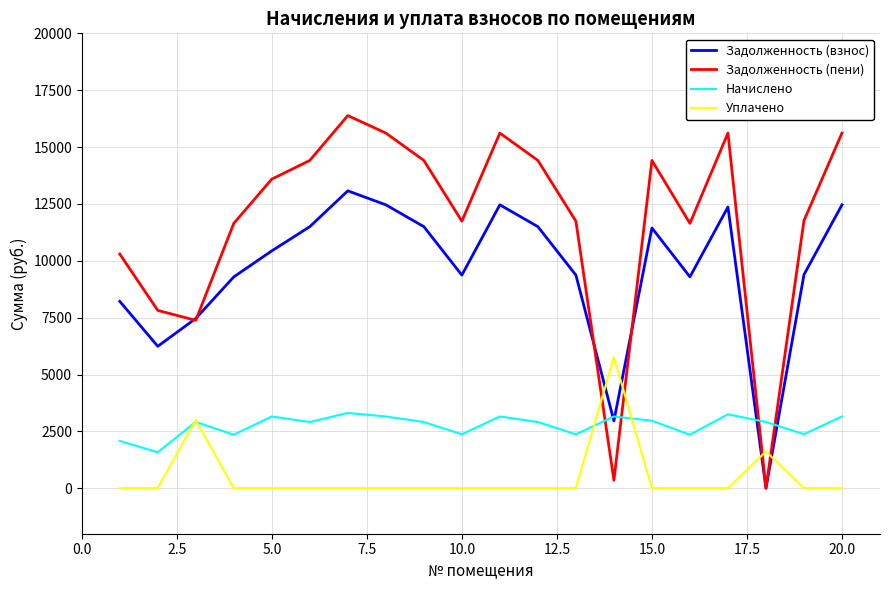

What is the maximum value for Начислено?

3309.7